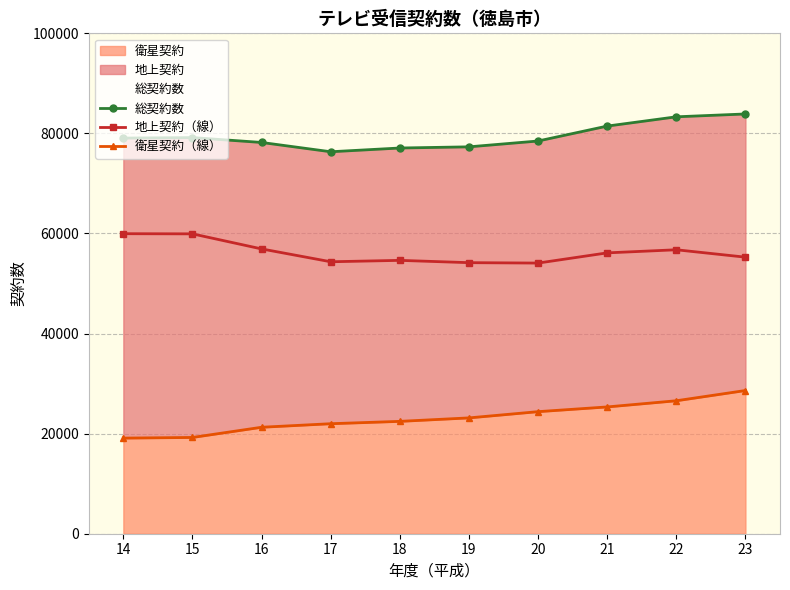

How many values in the 衛星契約（線） series exceed 23147?

4